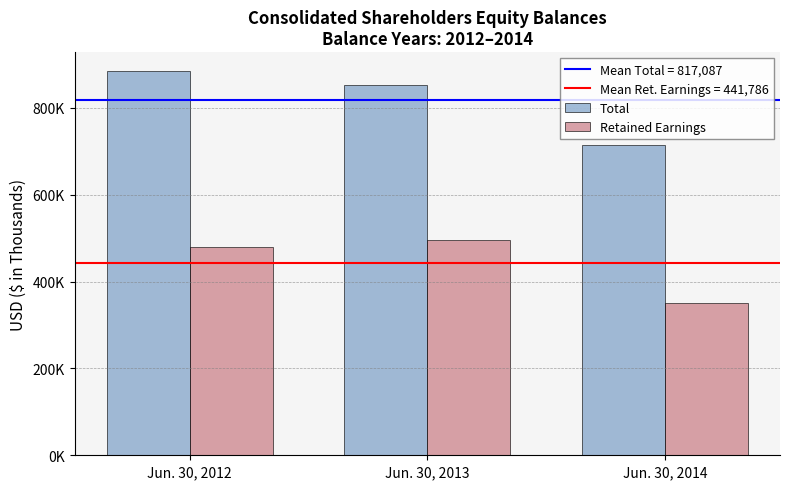

Reading left to right, extract all data points from this chart.

Total: 883850	853419	713992
Retained Earnings: 478922	495765	350671